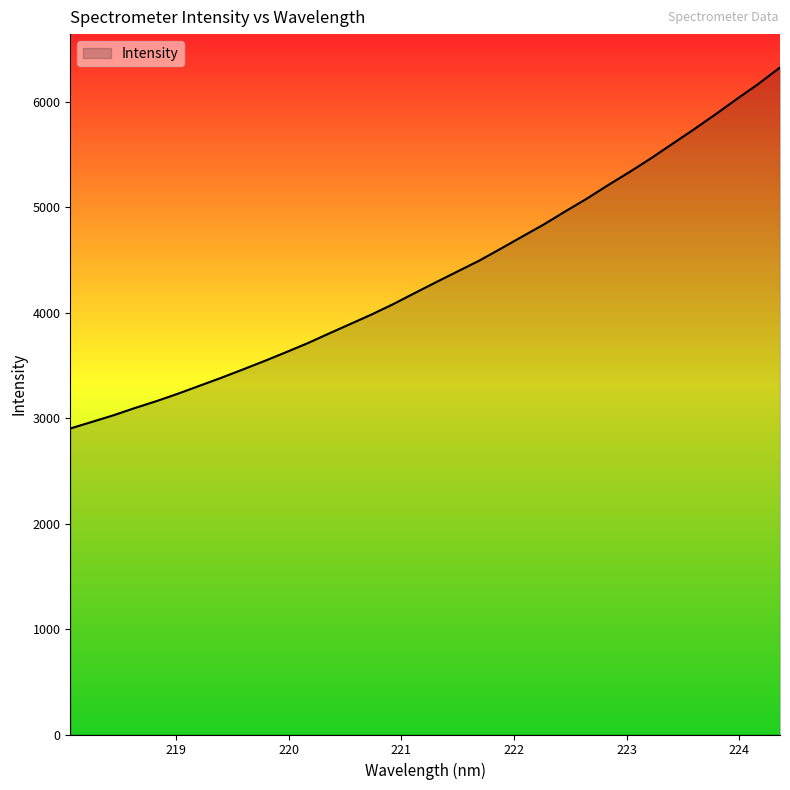

What is the minimum value shown in the chart?

2902.2